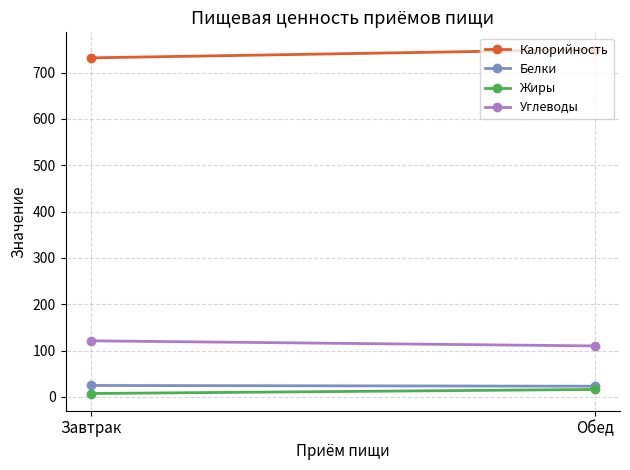

What is the sum of the Жиры values at Завтрак and Обед?

23.2